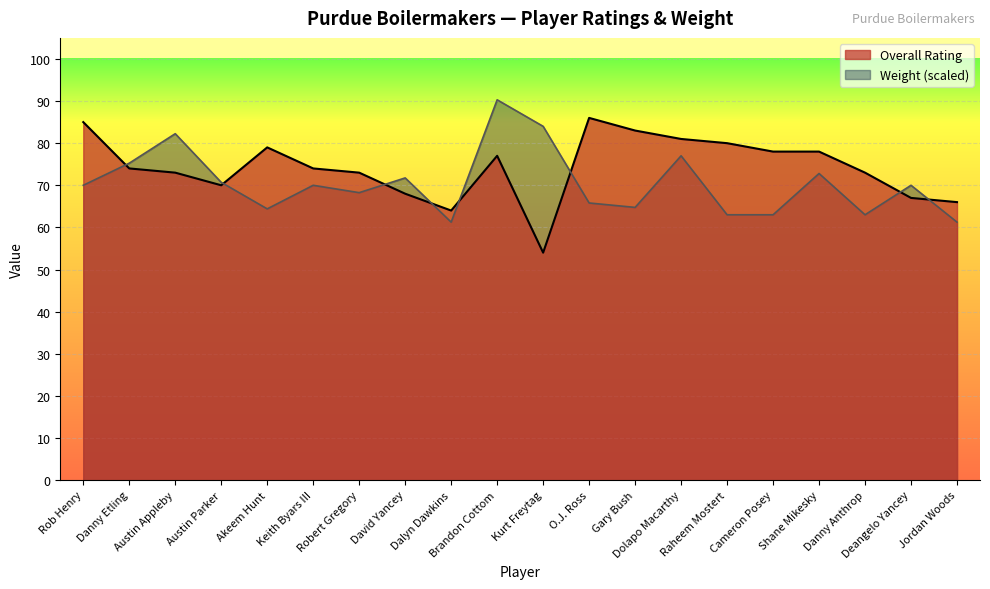

What is the average value of the Overall Rating series?

74.2